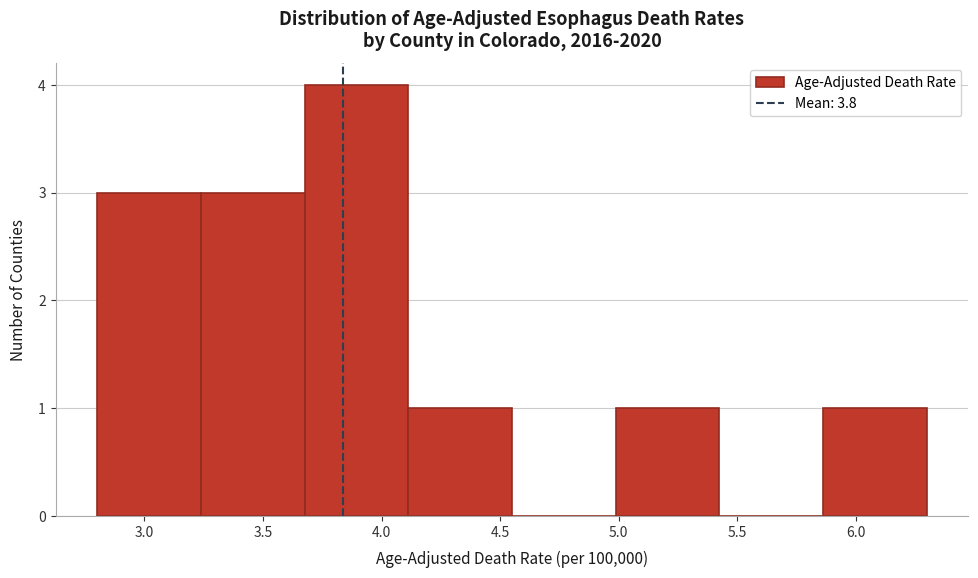

Reading left to right, transcribe this chart: for each bar, give the range it covers on the x-axis and its height. Neither the bar edges nor the heights are printed on the chart, so give them approximately, as read against the axes.

2.80 to 3.25: 3
3.25 to 3.70: 3
3.70 to 4.10: 4
4.10 to 4.55: 1
4.55 to 5.00: 0
5.00 to 5.45: 1
5.45 to 5.85: 0
5.85 to 6.30: 1